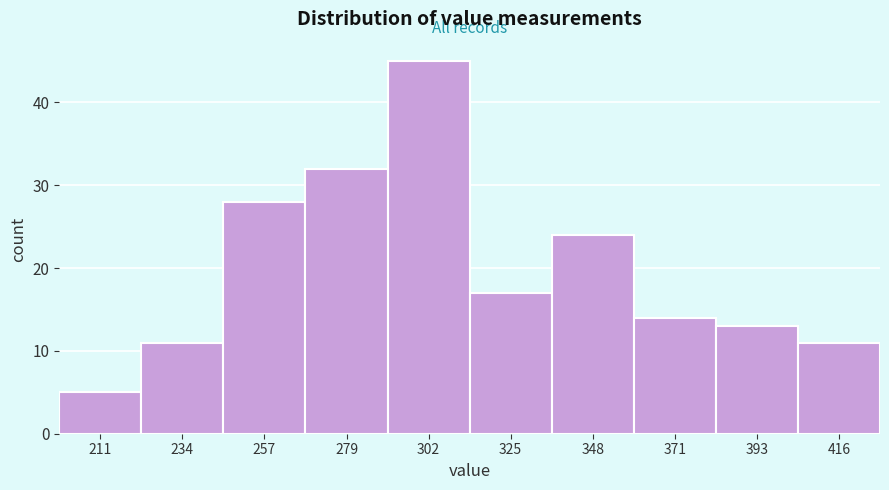

Reading left to right, list every bar in this chart as the range it spans on the x-axis followed by its height. Neither the bar edges nor the heights are printed on the chart, so give them approximately, as read against the axes.

200 to 225: 5
225 to 245: 11
245 to 270: 28
270 to 290: 32
290 to 315: 45
315 to 335: 17
335 to 360: 24
360 to 385: 14
385 to 405: 13
405 to 430: 11